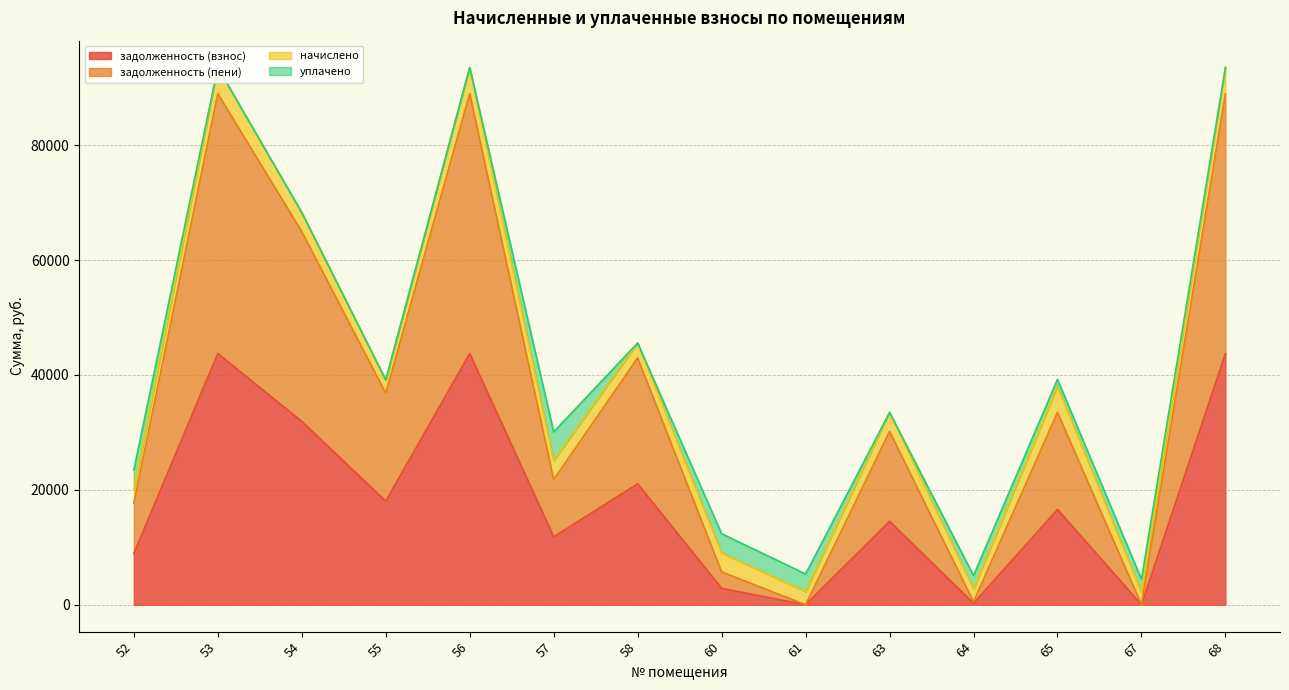

At which label does задолженность (пени) first exceed 33483?

53